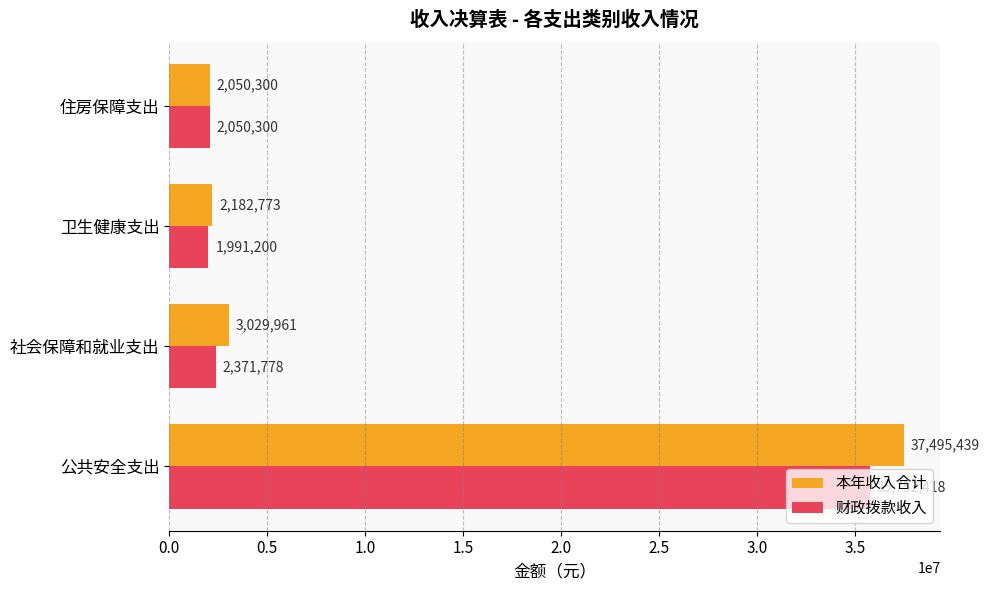

Rank the series by their maximum value, from lowest to highest.

财政拨款收入, 本年收入合计